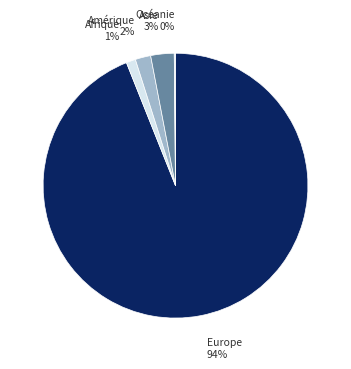

Is the sum of Asie and Amérique greater than half?

No